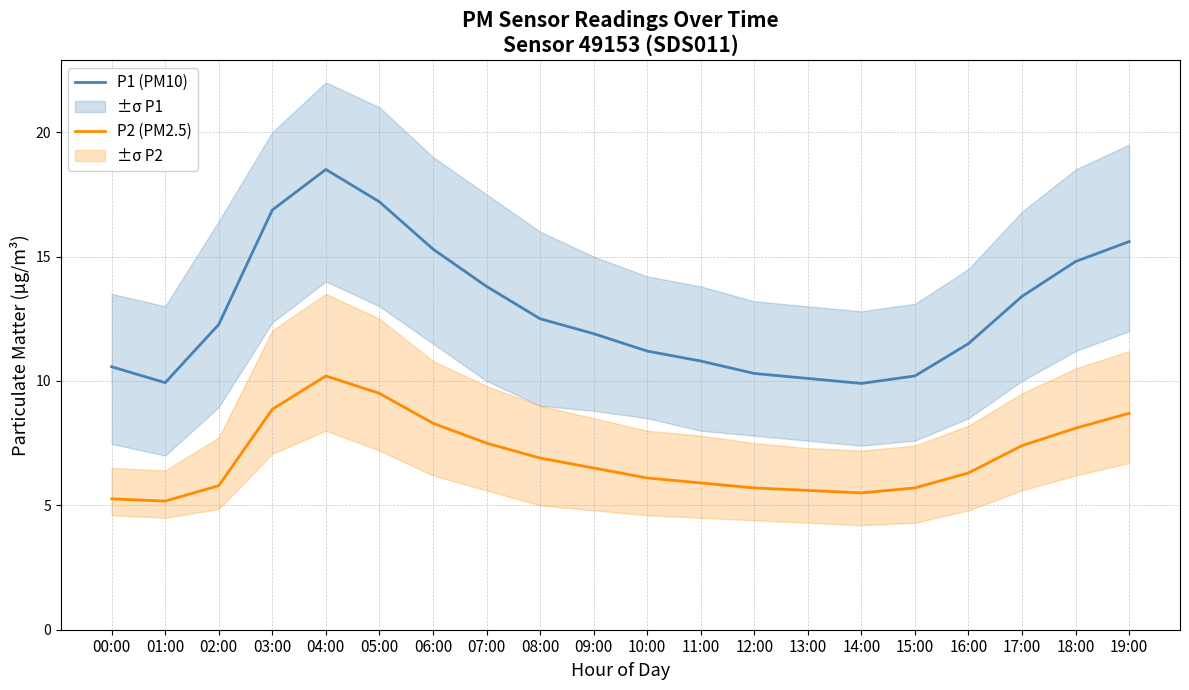

True or false: P1 (PM10) has more than 1 points higher than both neighbors.

False